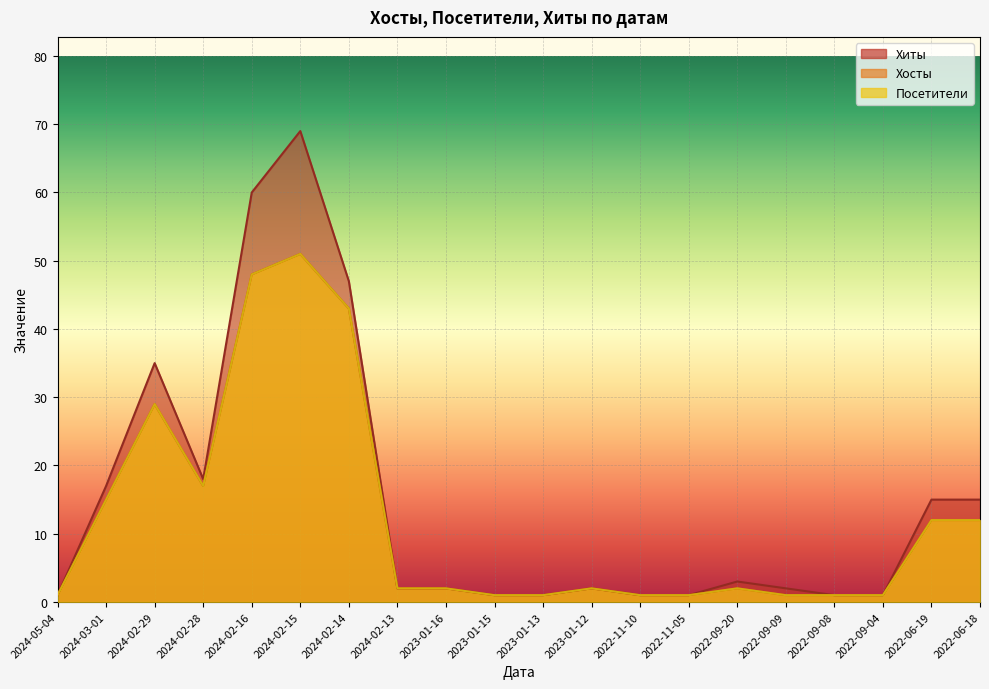

Is the value of Посетители at 2022-09-20 greater than the value of Хиты at 2023-01-12?

No